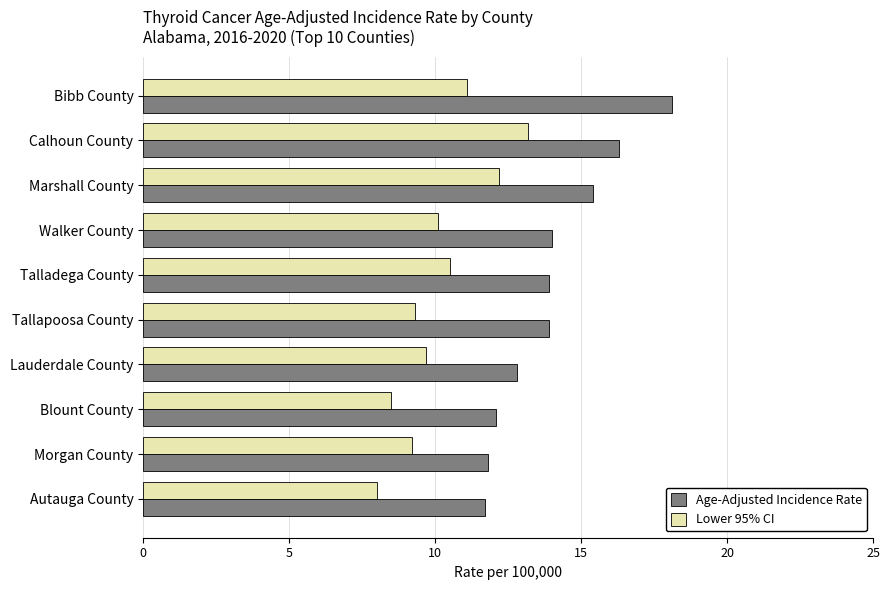

Which series has the largest range (max minus min)?

Age-Adjusted Incidence Rate